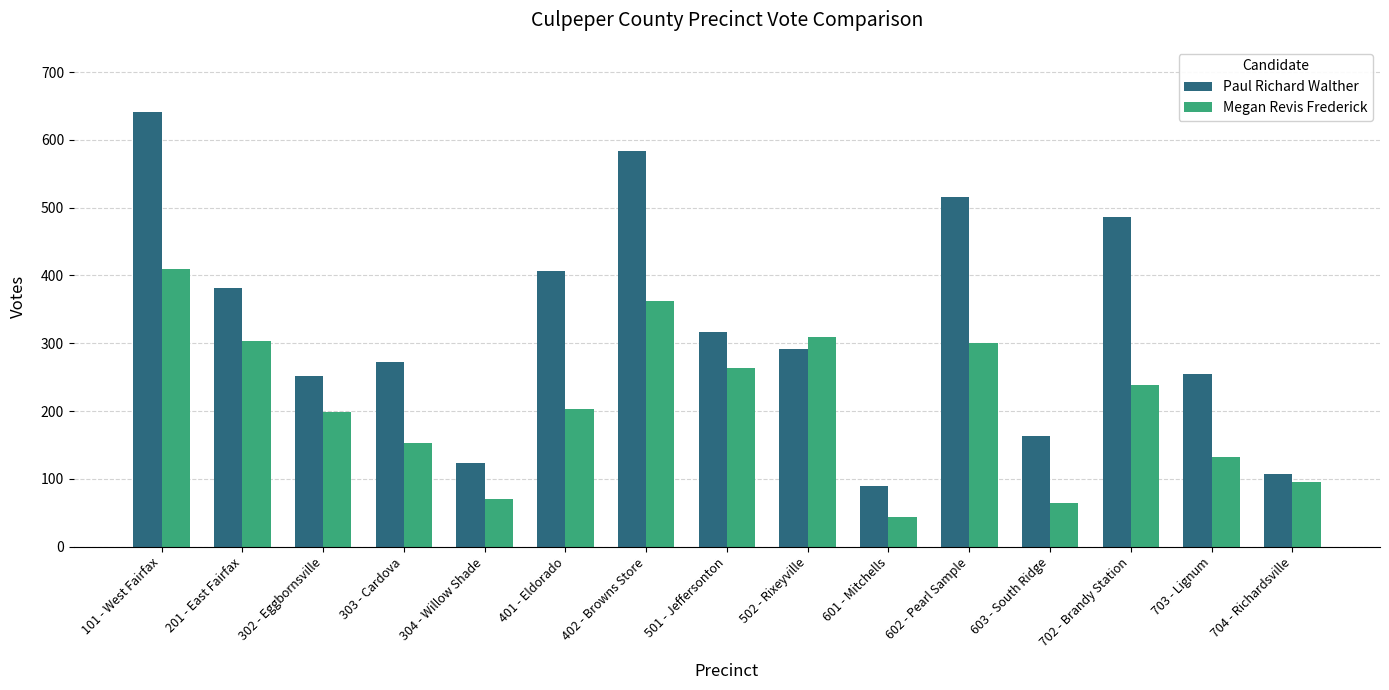

Is the value of Paul Richard Walther at 402 - Browns Store greater than the value of Megan Revis Frederick at 302 - Eggbornsville?

Yes